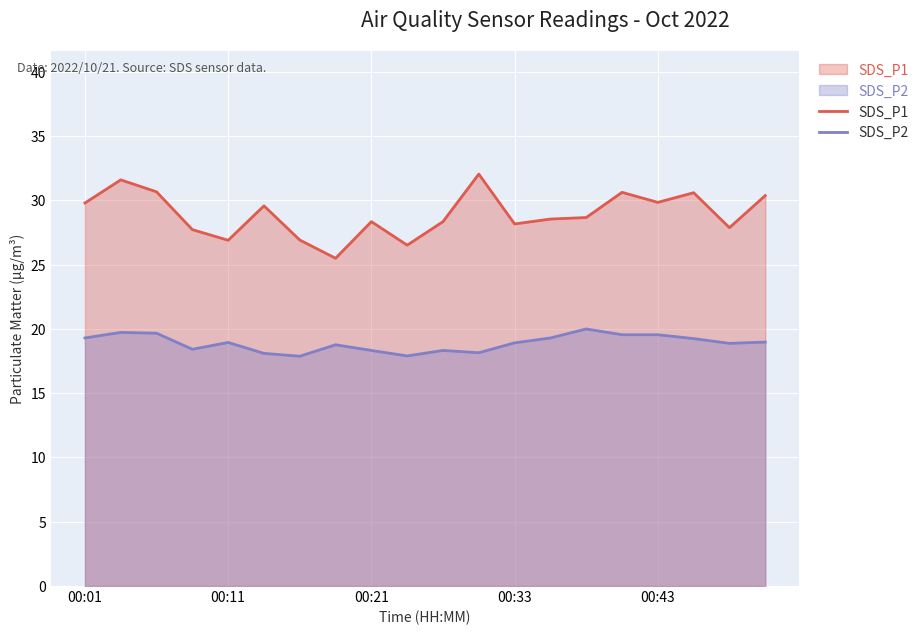

Is it true that SDS_P2 equals 20.0 at 14?

True